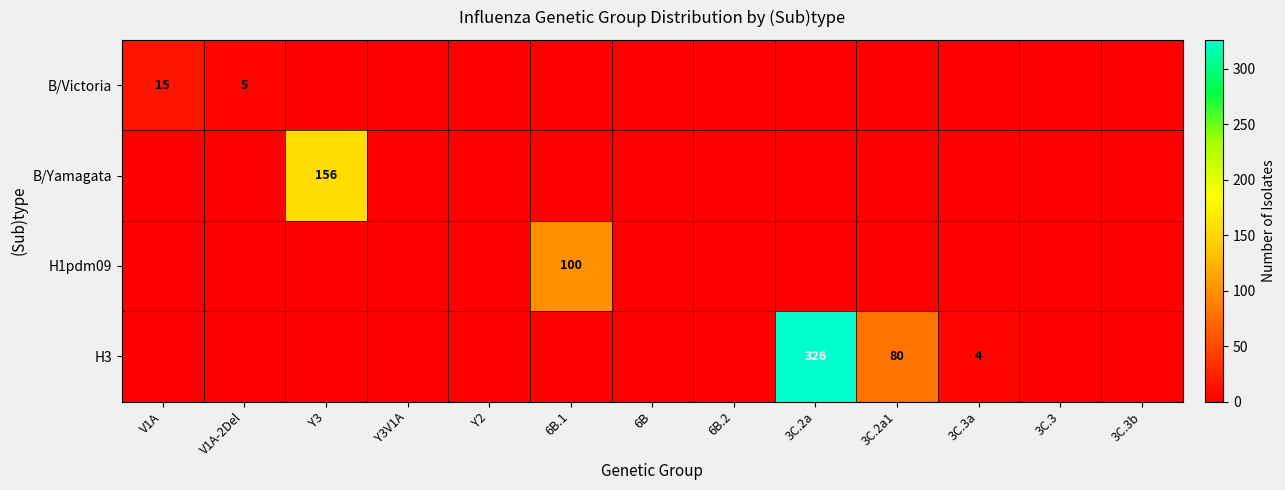

The value of H3 at 3C.2a is 326. True or false?

True